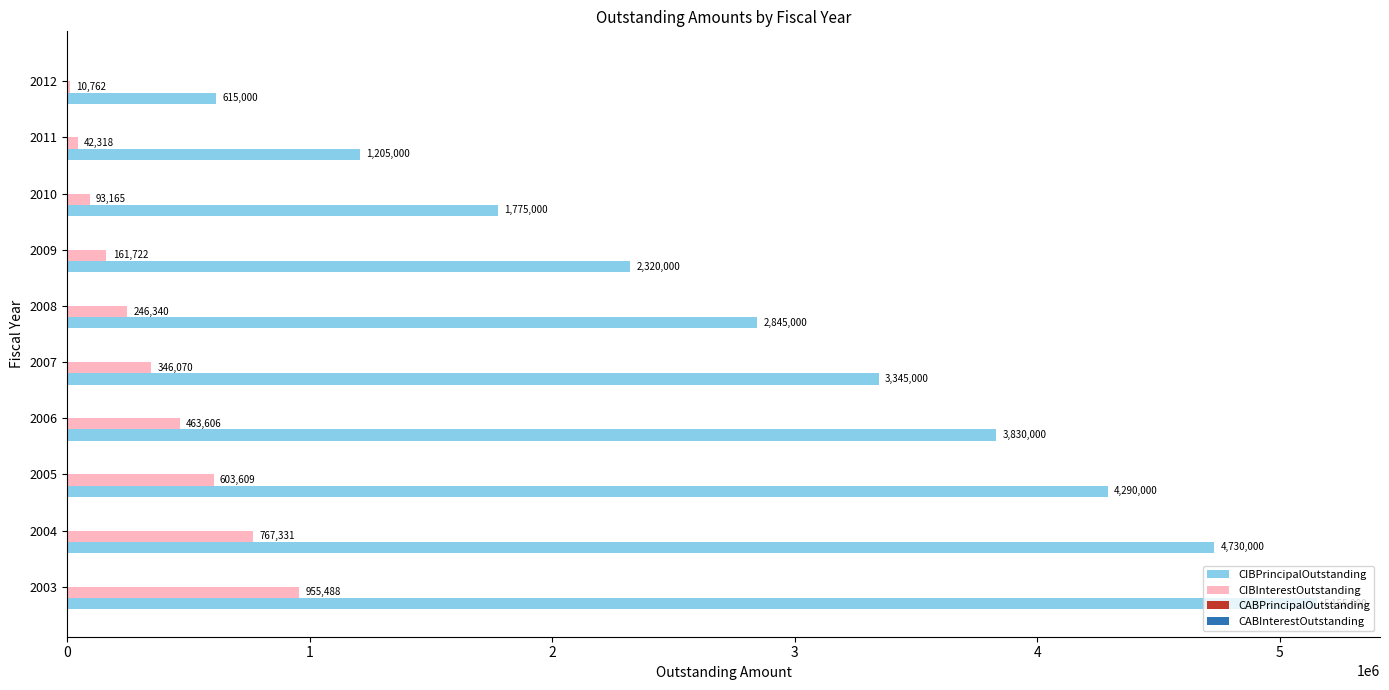

Which series changed the most between 2007 and 2008?

CIBPrincipalOutstanding